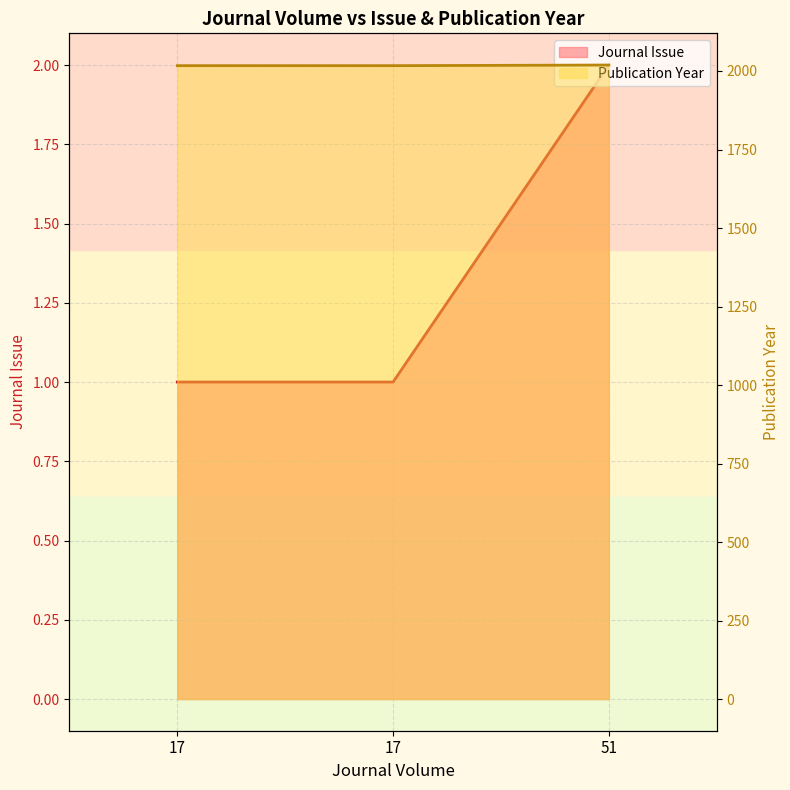

What is the spread (max minus min) of values at 17?

2016